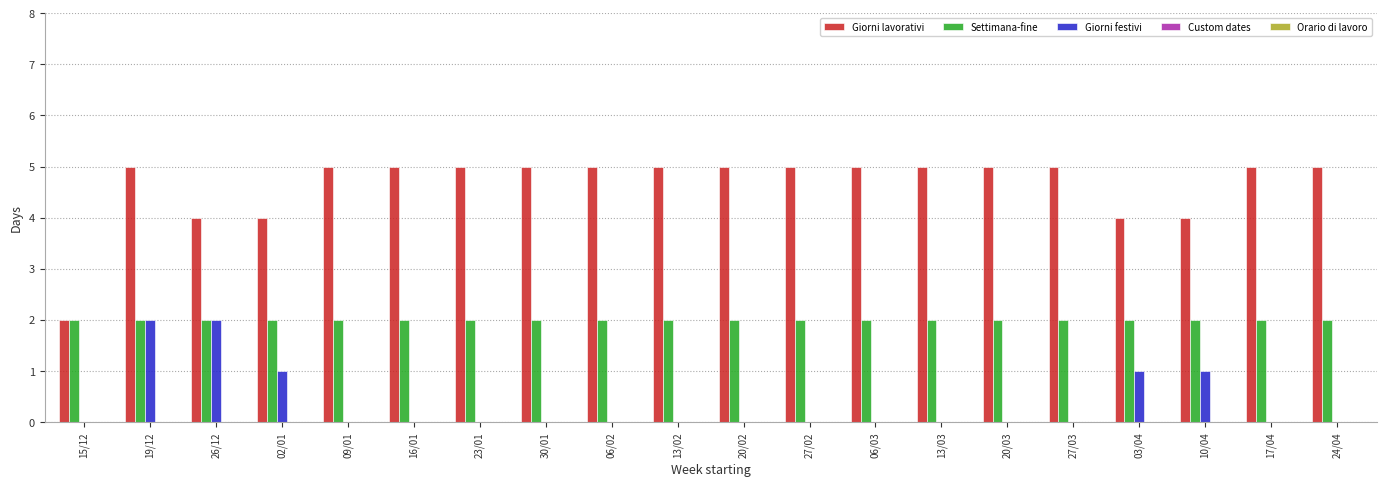

What is the greatest value displayed?

5